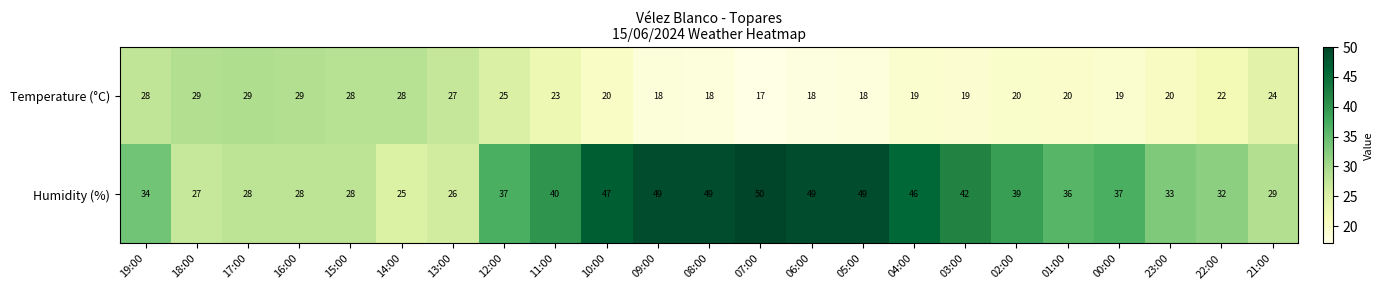

Rank the series by their average value, from highest to lowest.

Humidity (%), Temperature (°C)